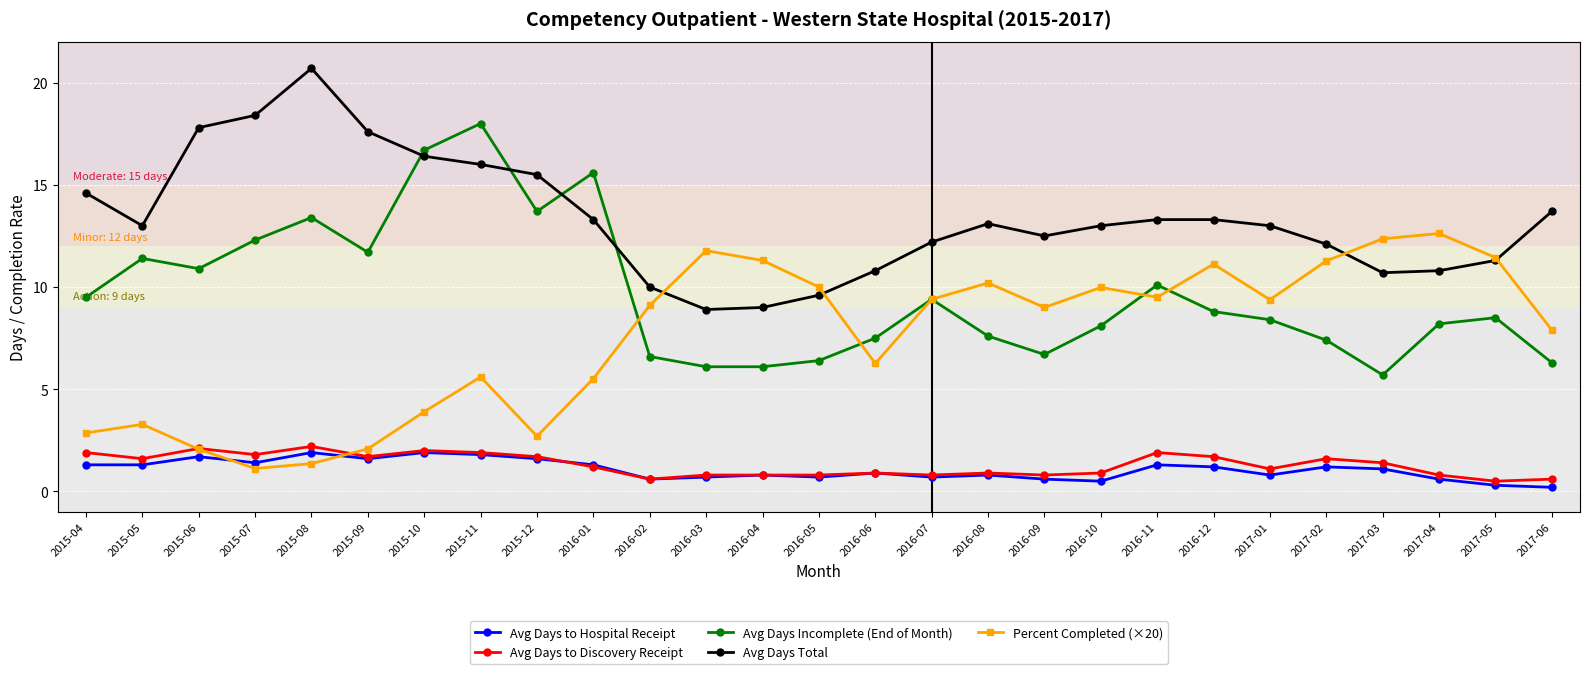

What is the value of the Percent Completed (×20) point at the 20th from the left?

9.5